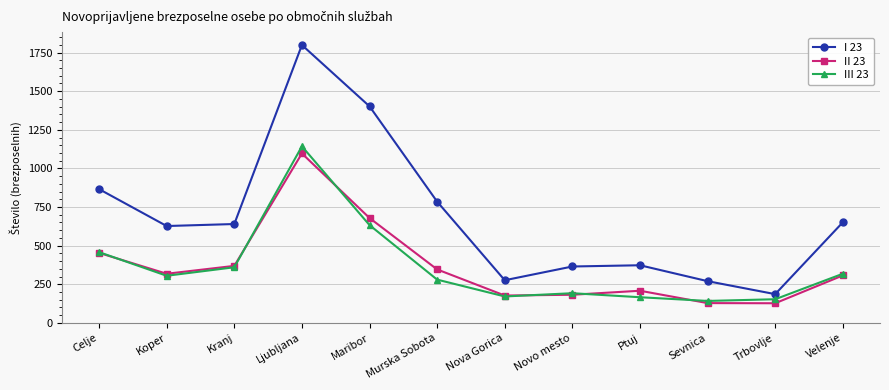

What position from the left is Nova Gorica?

7